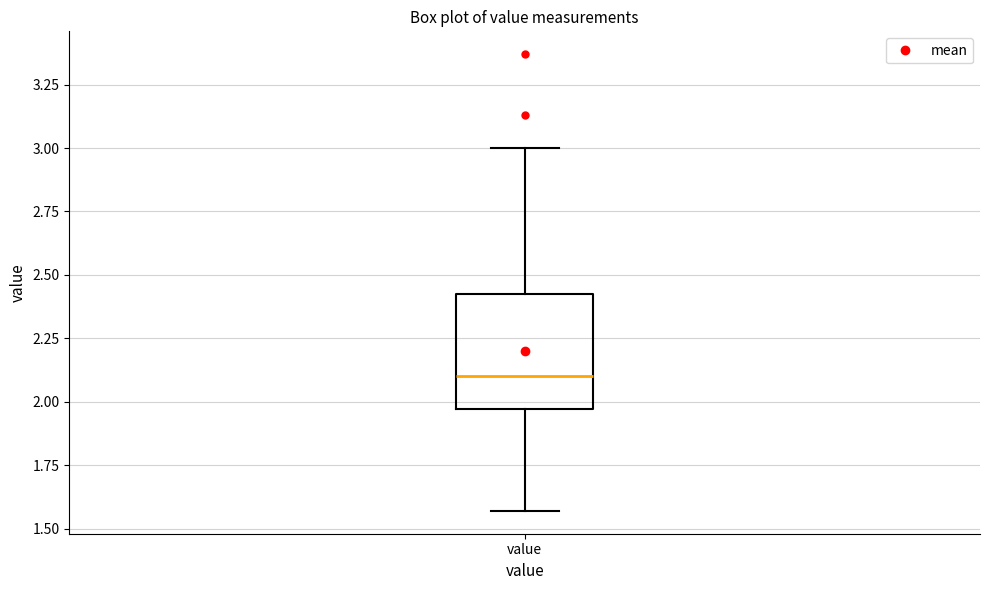

Transcribe this box plot: give where the median line is, the range the box spans, and where the two whiskers end, as read against the y-axis. The values are not printed on the chart, so give them approximately, as read against the axis.

median 2.10, box 1.95 to 2.45, whiskers 1.55 to 3.00